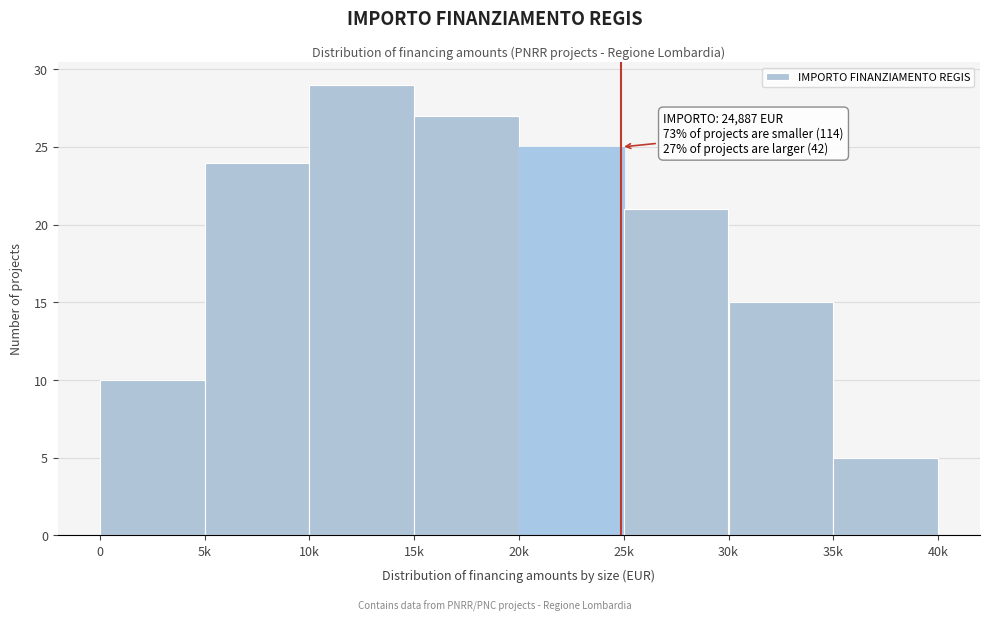

Reading left to right, what are all the values shown in this chart?

10	24	29	27	25	21	15	5